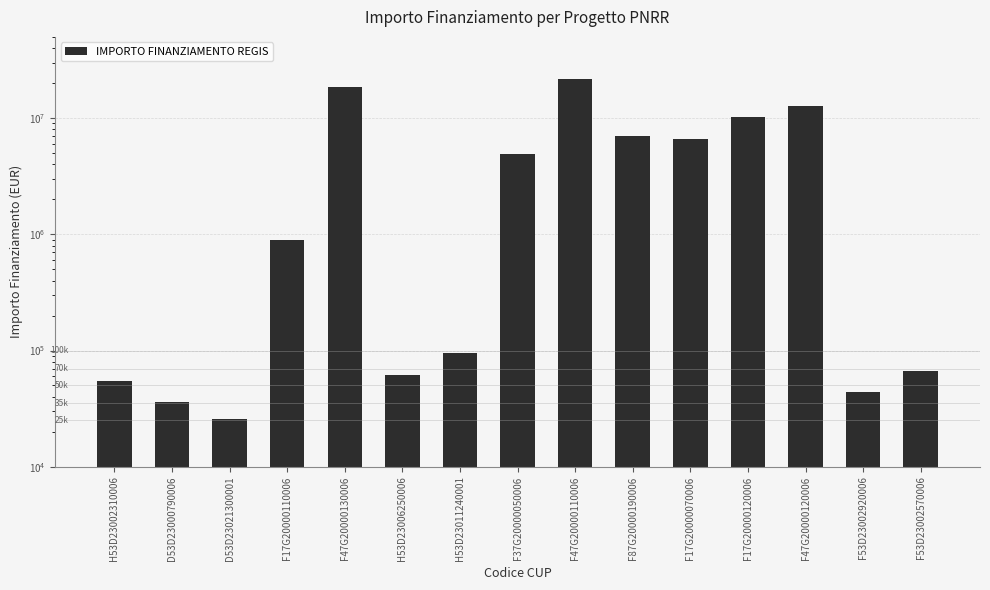

Reading left to right, what are all the values shown in this chart?

H53D23002310006=54144.9	D53D23000790006=36123.8	D53D23021300001=25552.0	F17G20000110006=900630.0	F47G20000130006=18552987.0	H53D23006250006=62062.4	H53D23011240001=96064.0	F37G20000050006=4863405.0	F47G20000110006=21615132.0	F87G20000190006=7024917.0	F17G20000070006=6664665.0	F17G20000120006=10267188.0	F47G20000120006=12608826.0	F53D23002920006=44080.6	F53D23002570006=66393.6